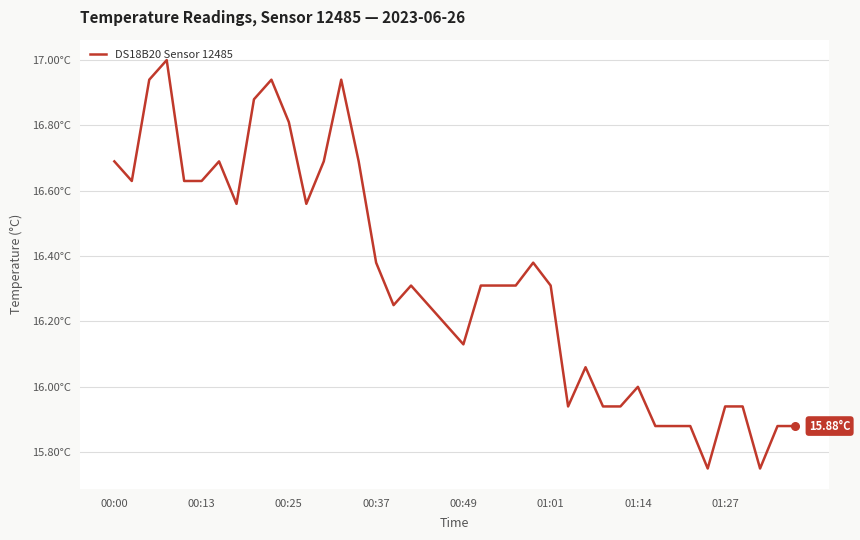

Does the chart have visible grid lines?

Yes